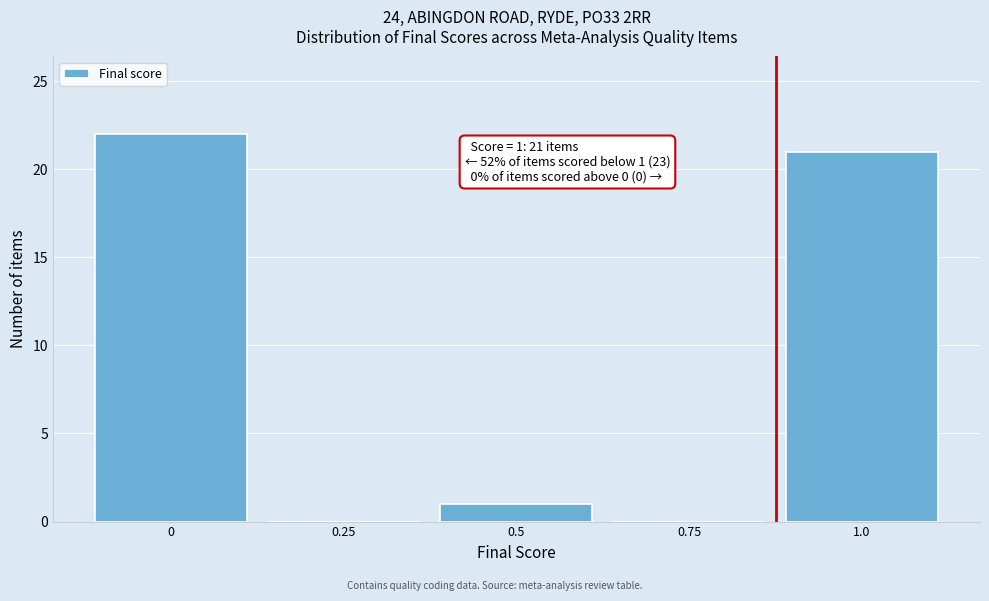

Reading left to right, list all the values displayed in this chart.

0=22	0.25=0	0.5=1	0.75=0	1.0=21